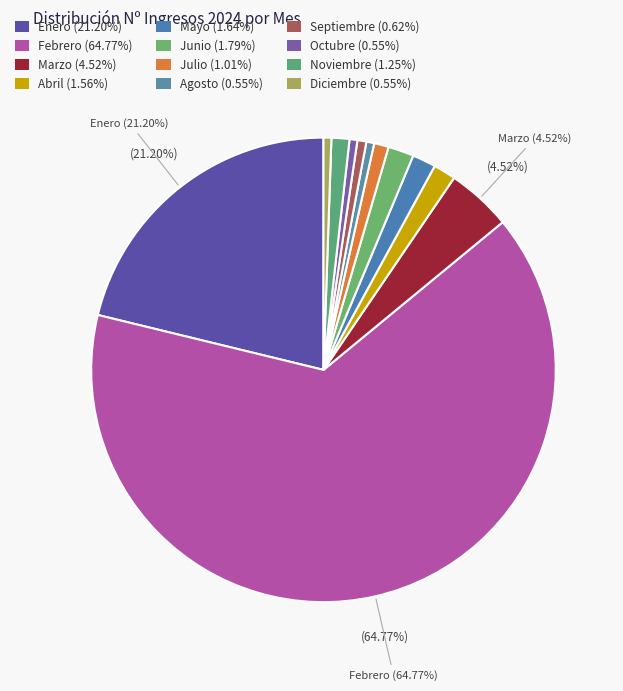

What percentage do Febrero and Noviembre together represent?

66.0%